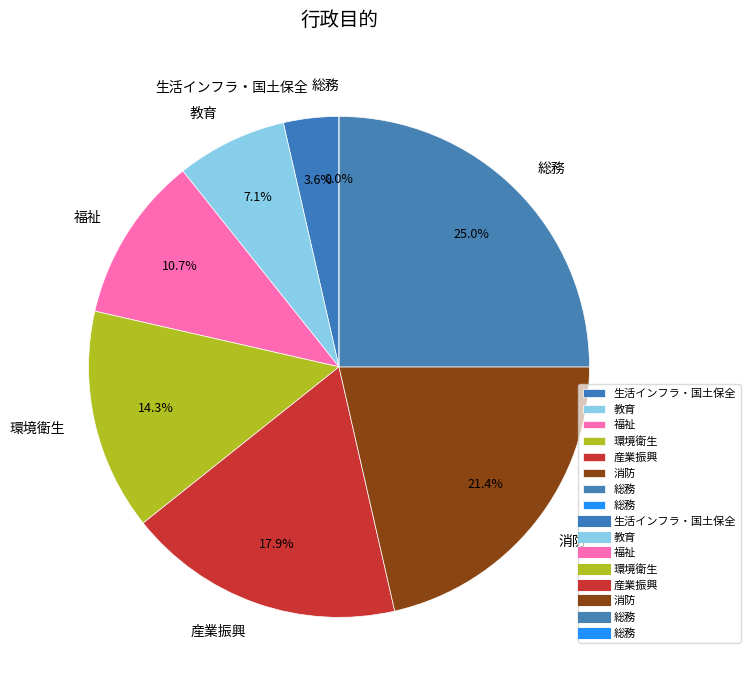

Combined, what portion of the pie is 生活インフラ・国土保全 and 総務?

3.6%